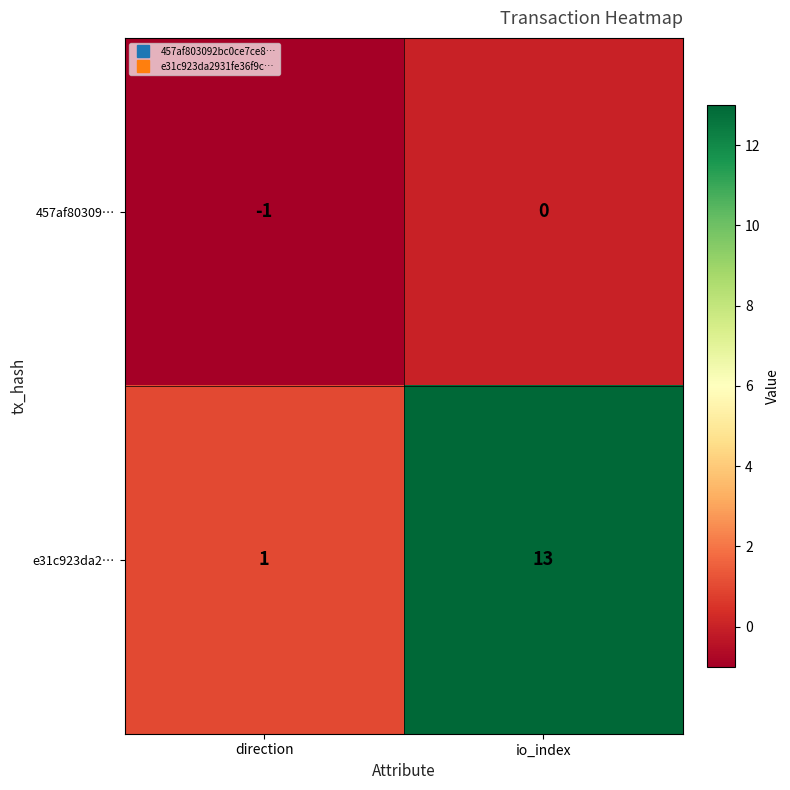

Is it true that 457af80309… equals 0 at io_index?

True